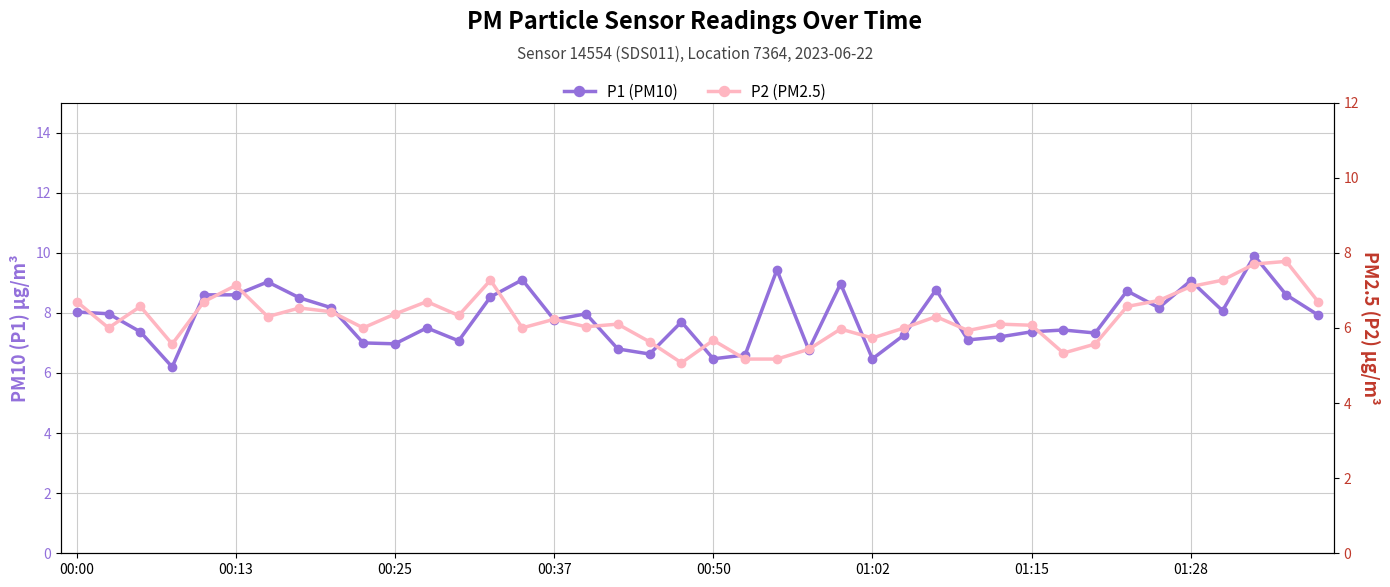

Is it true that P2 (PM2.5) equals 6.4 at 8?

True